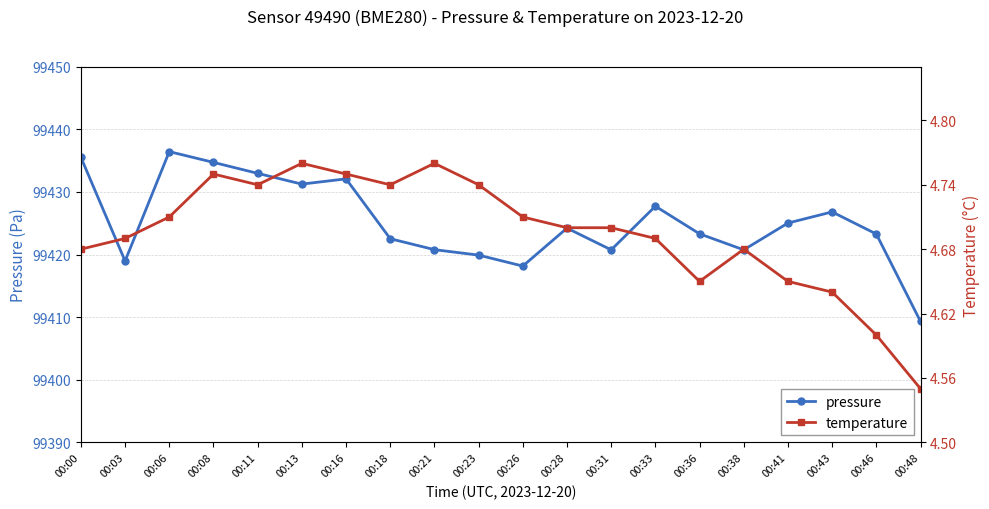

Which series has the largest total across all categories?

pressure